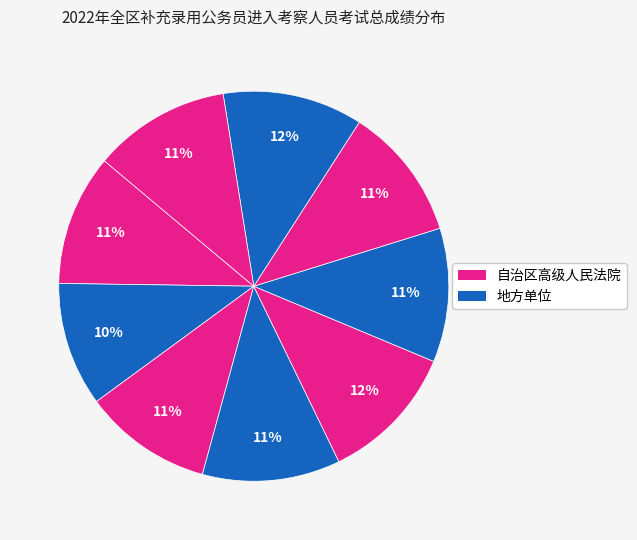

How many segments does this pie chart have?

9